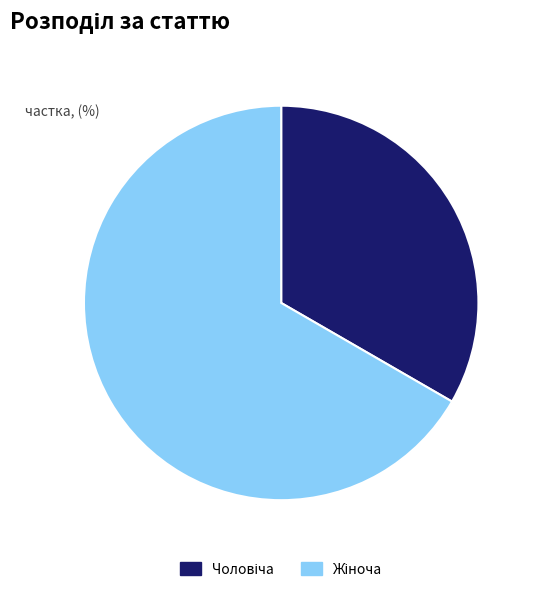

Does any single category account for the majority?

Yes